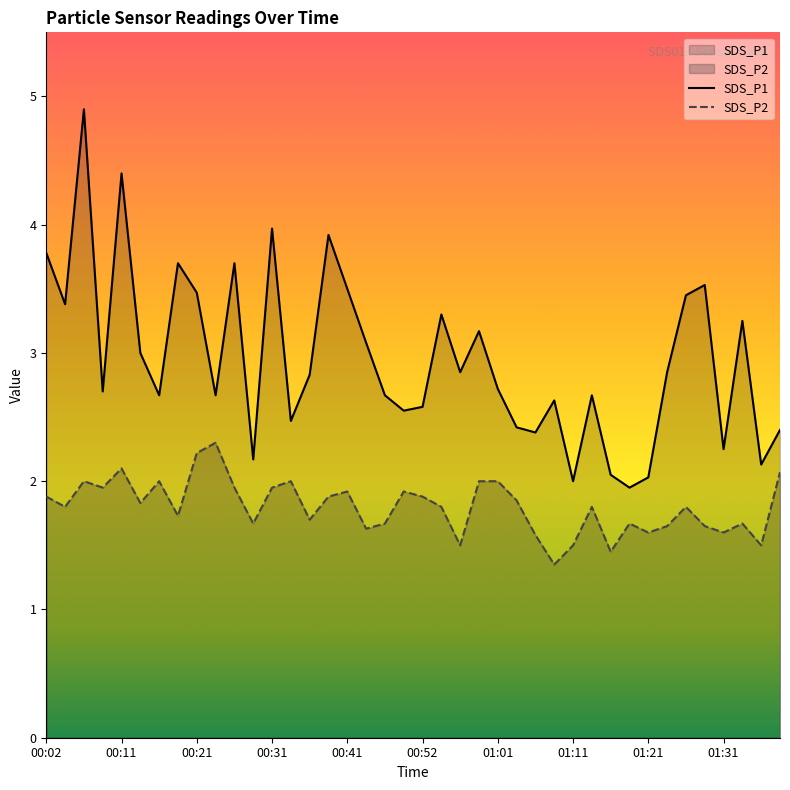

What is the smallest value displayed?

1.4